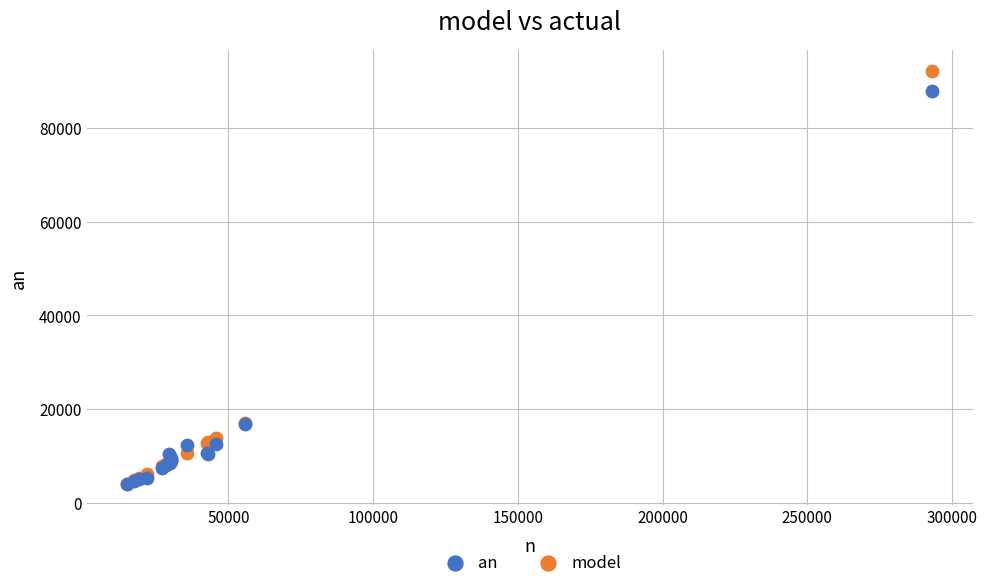

Which series has the largest Y range (max minus min)?

model